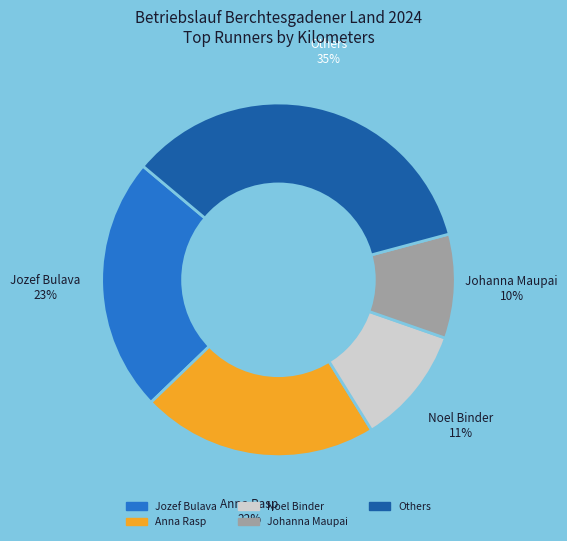

To the nearest percent, what is the difference between the largest and smallest slice percentages?

25%